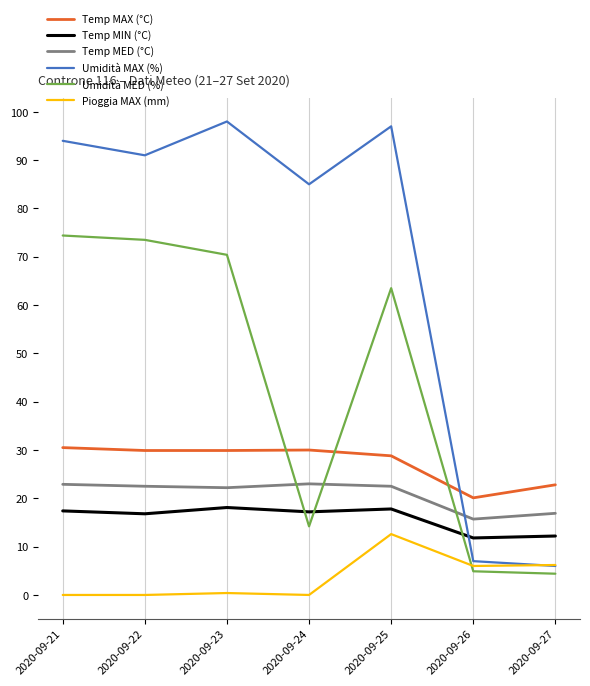

Is the value of Temp MED (°C) at 2020-09-22 greater than the value of Temp MAX (°C) at 2020-09-26?

Yes